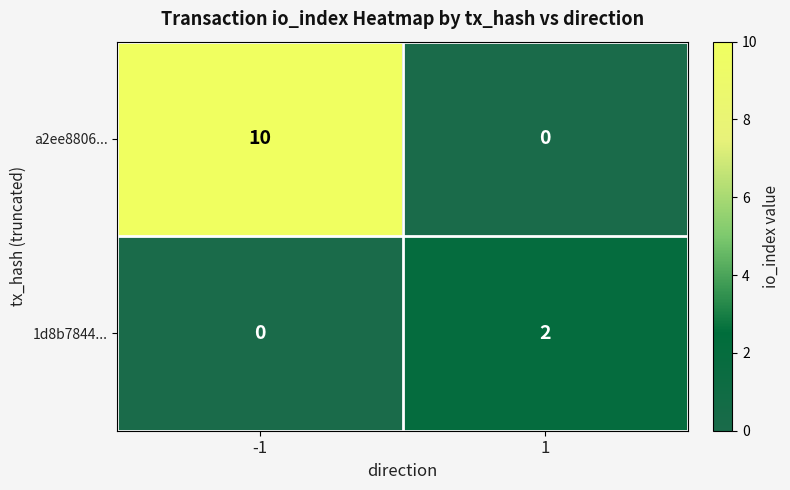

Rank the series by their average value, from highest to lowest.

a2ee8806..., 1d8b7844...